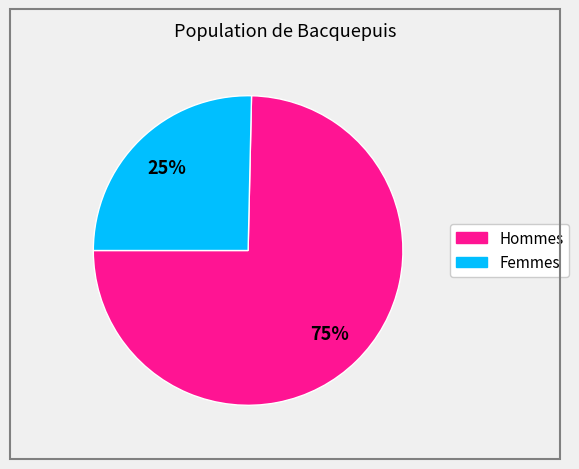

Is there any slice that represents more than half of the pie?

Yes